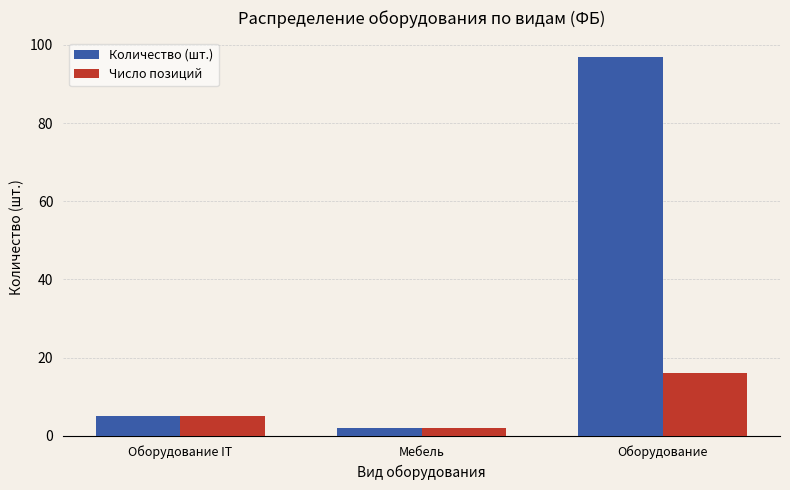

At how many categories does at least one series exceed 88?

1